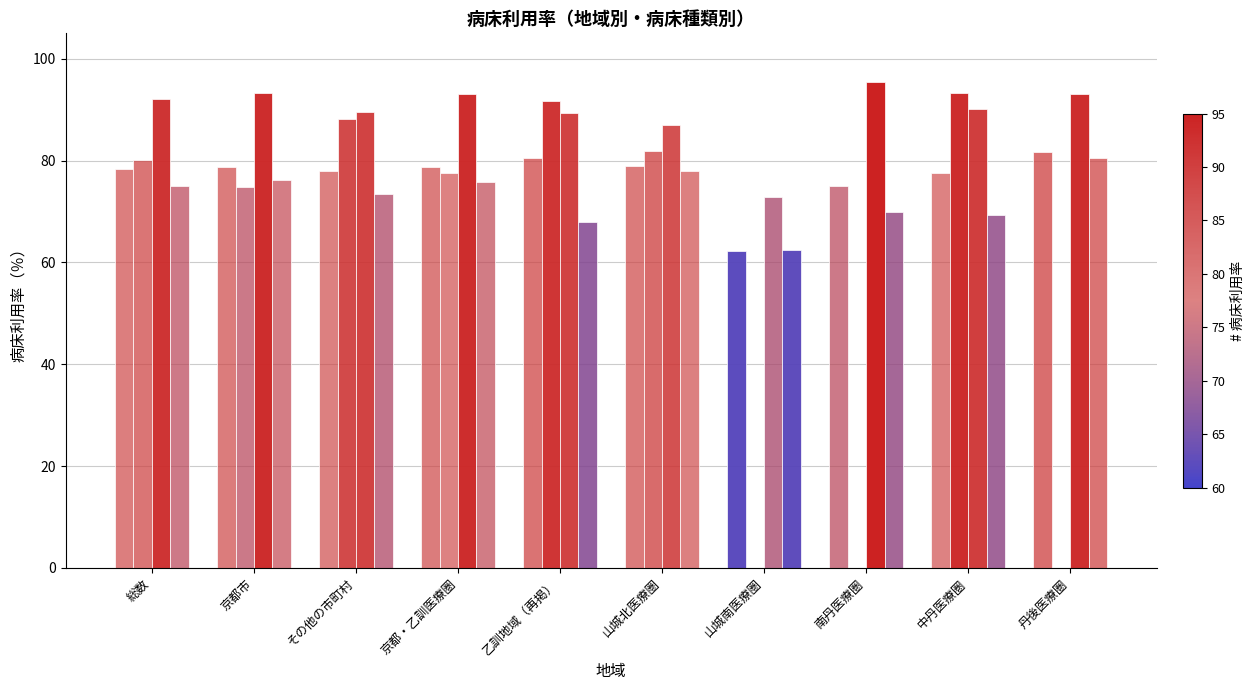

Are the bars grouped side by side (vs. stacked)?

Yes